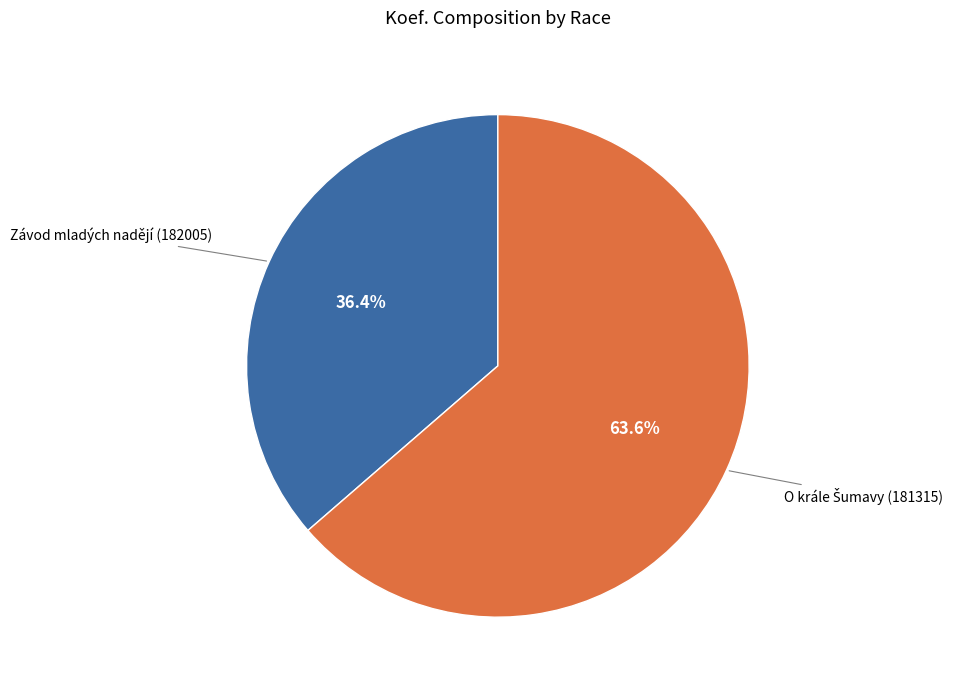

Is there any slice that represents more than half of the pie?

Yes